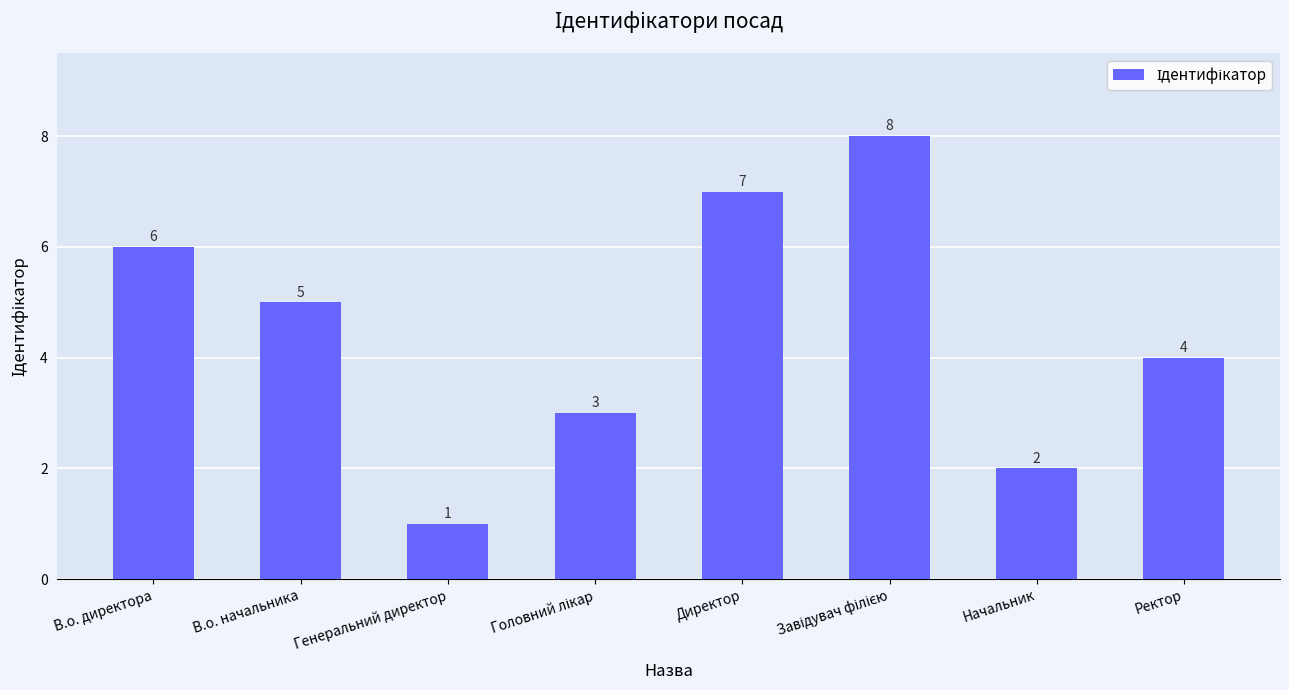

What position from the right is Начальник?

2